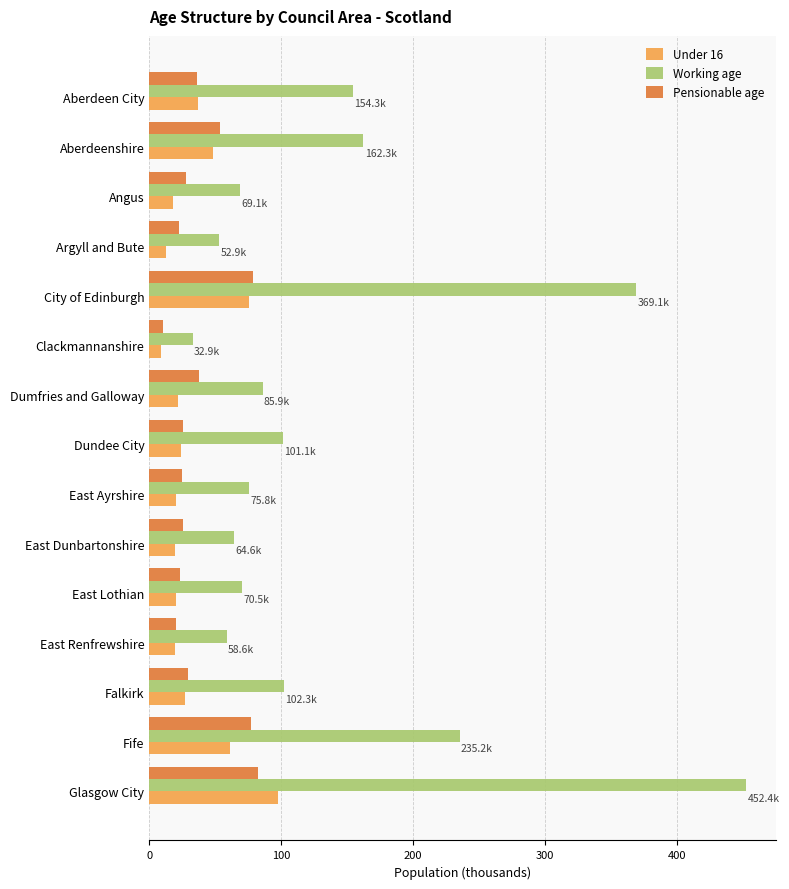

What is the highest value of the Pensionable age series?

82.3